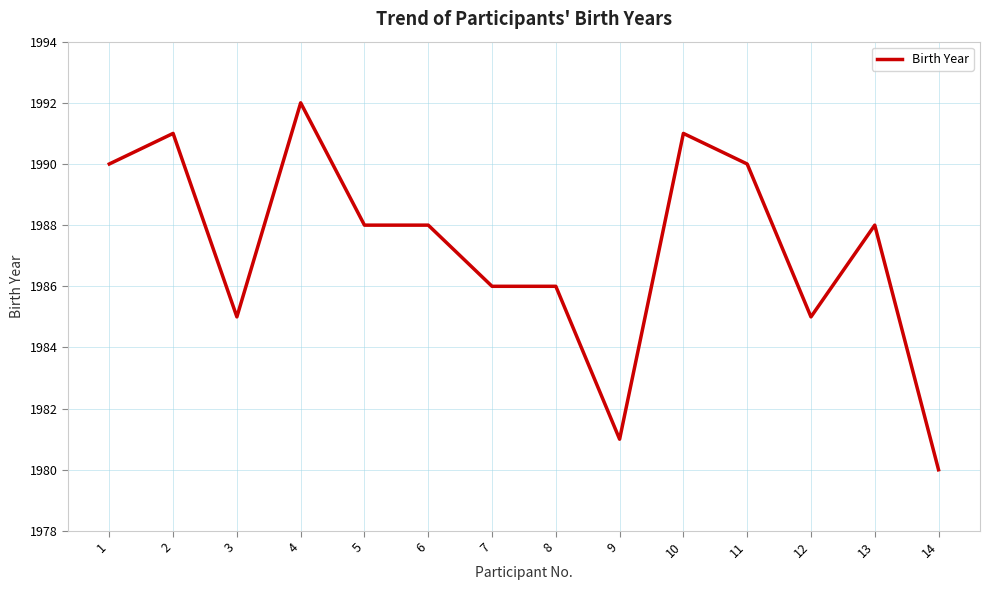

The chart shows a value of 2688 at 12. True or false?

False